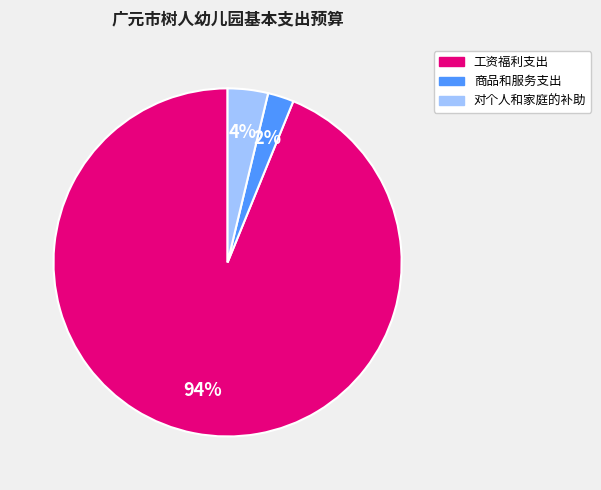

Is there a majority slice in this chart?

Yes